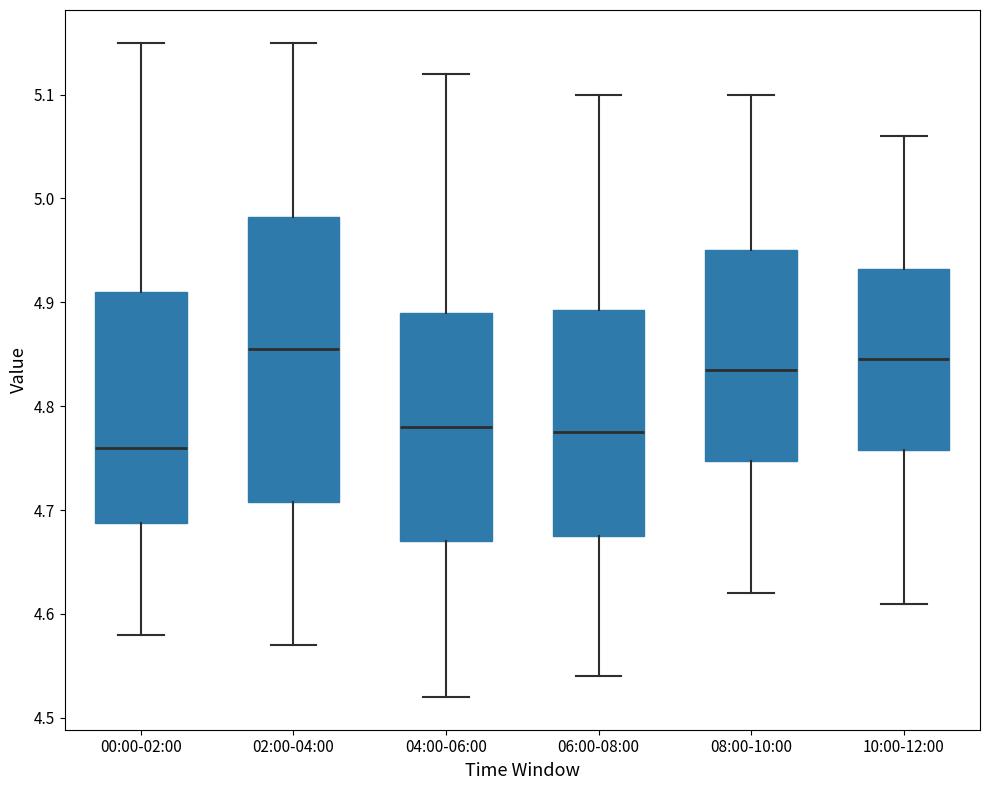

Reading left to right, read every box against the y-axis: the position of its median line, the range the box covers, and the ends of its whiskers. The values are not printed on the chart, so give them approximately, as read against the axis.

00:00-02:00: median 4.76, box 4.69 to 4.91, whiskers 4.58 to 5.15
02:00-04:00: median 4.86, box 4.71 to 4.98, whiskers 4.57 to 5.15
04:00-06:00: median 4.78, box 4.67 to 4.89, whiskers 4.52 to 5.12
06:00-08:00: median 4.78, box 4.68 to 4.89, whiskers 4.54 to 5.10
08:00-10:00: median 4.84, box 4.75 to 4.95, whiskers 4.62 to 5.10
10:00-12:00: median 4.85, box 4.76 to 4.93, whiskers 4.61 to 5.06